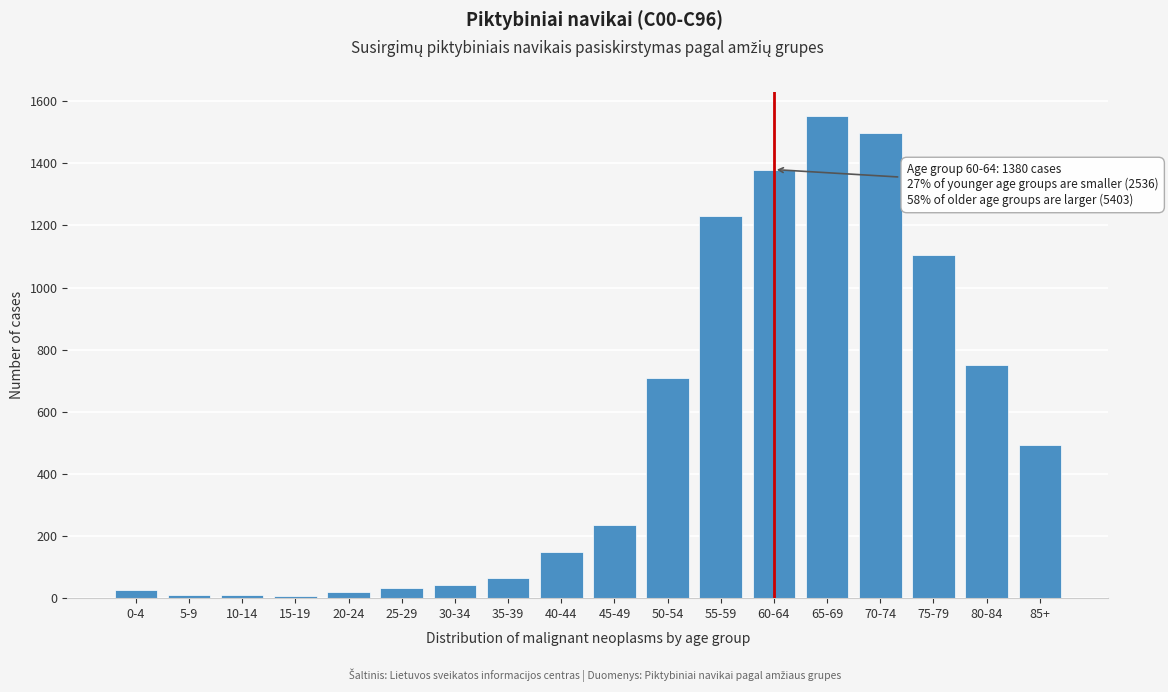

Where is the data nearest to the value 780?

80-84